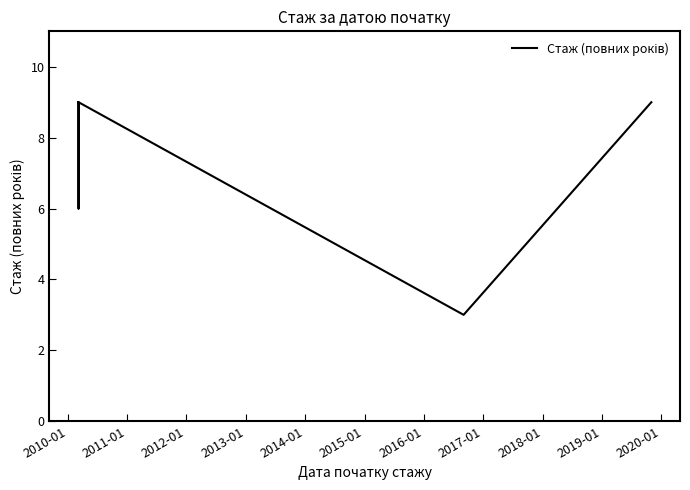

Is this an area chart (filled region under the line)?

No